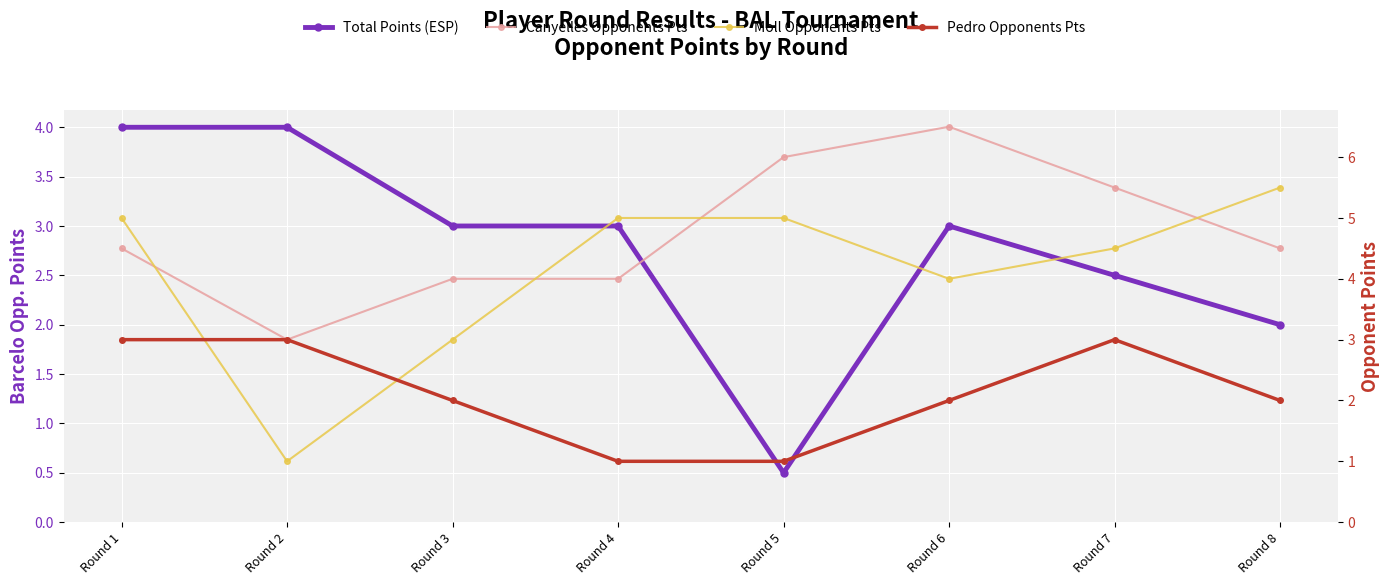

Count the Pedro Opponents Pts values in the range 2 to 3.

6